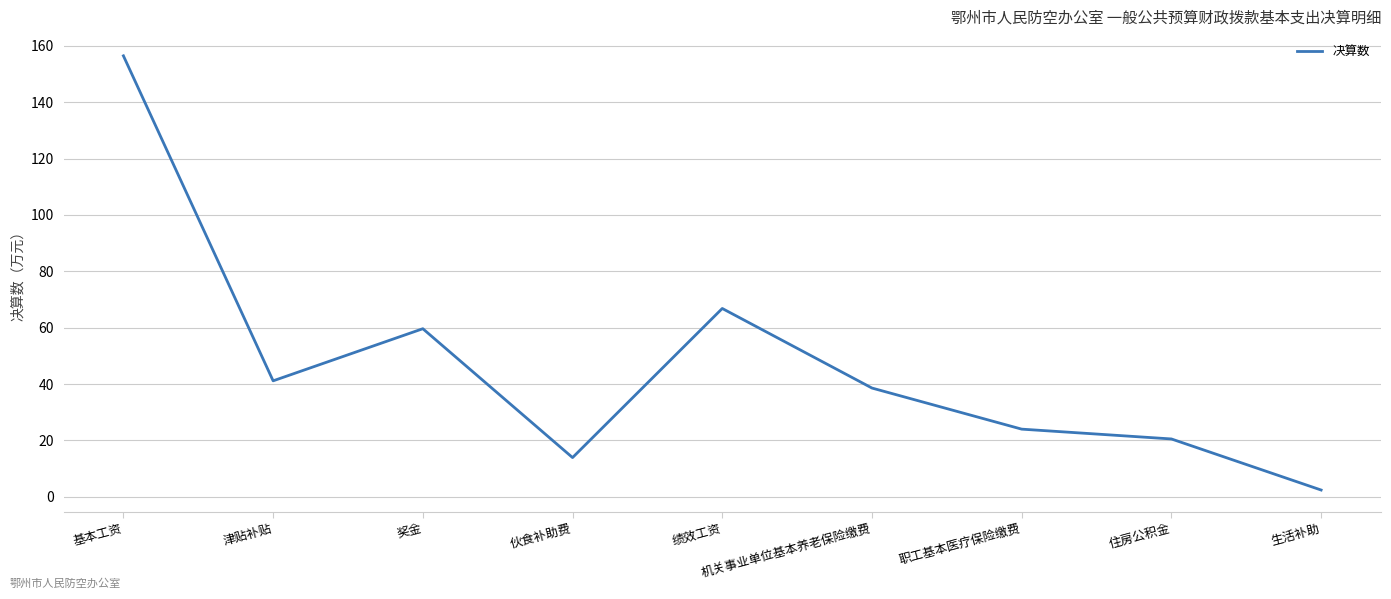

What value does the data have at 机关事业单位基本养老保险缴费?

38.6